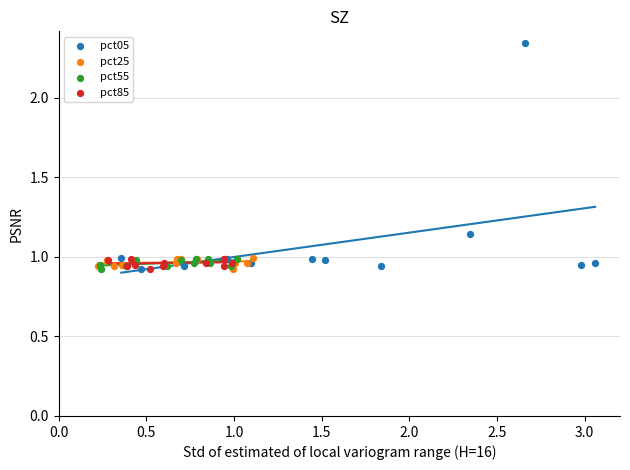

Which series has the largest Y range (max minus min)?

pct05